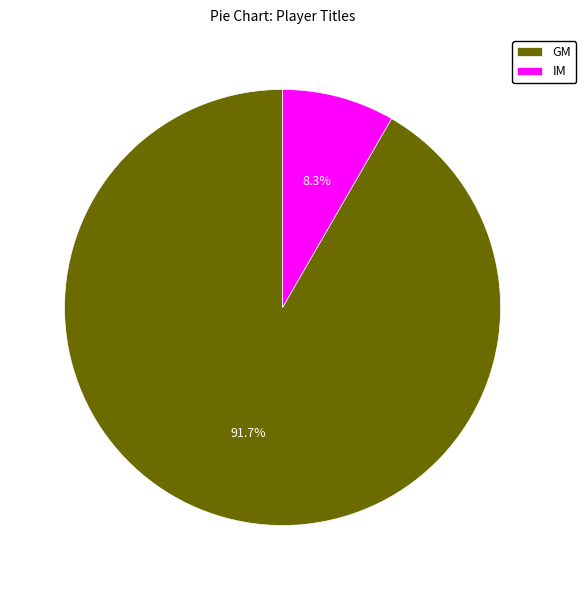

Which has a higher value, IM or GM?

GM